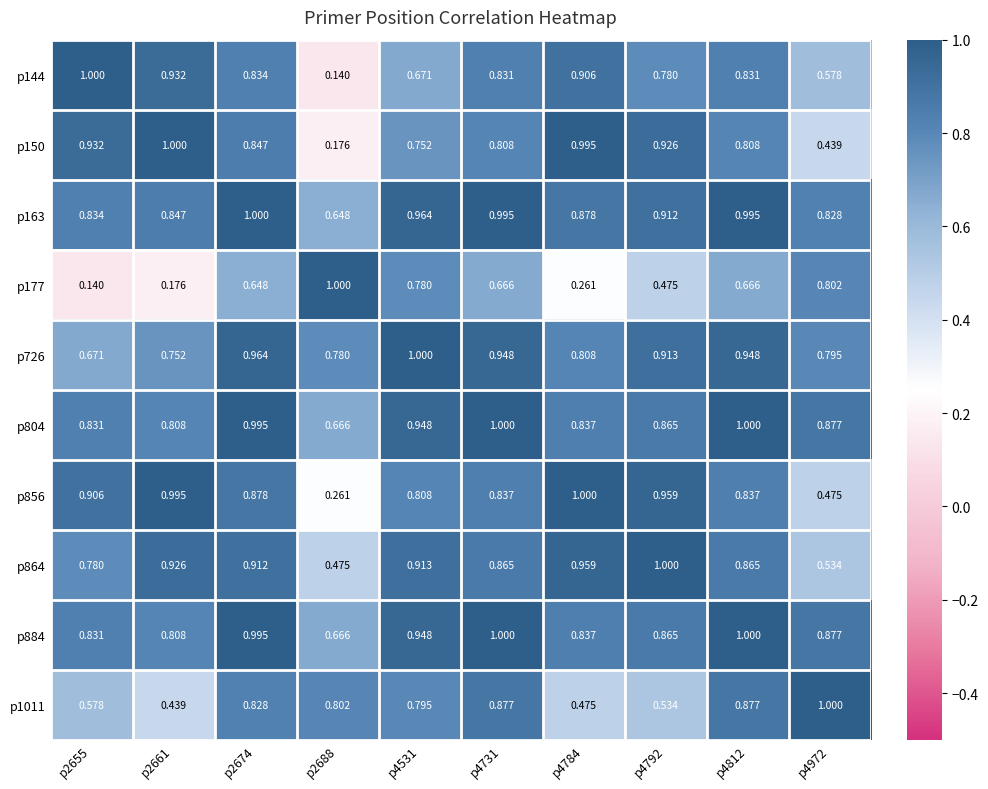

Is the value of p884 at p2655 greater than the value of p177 at p4731?

Yes